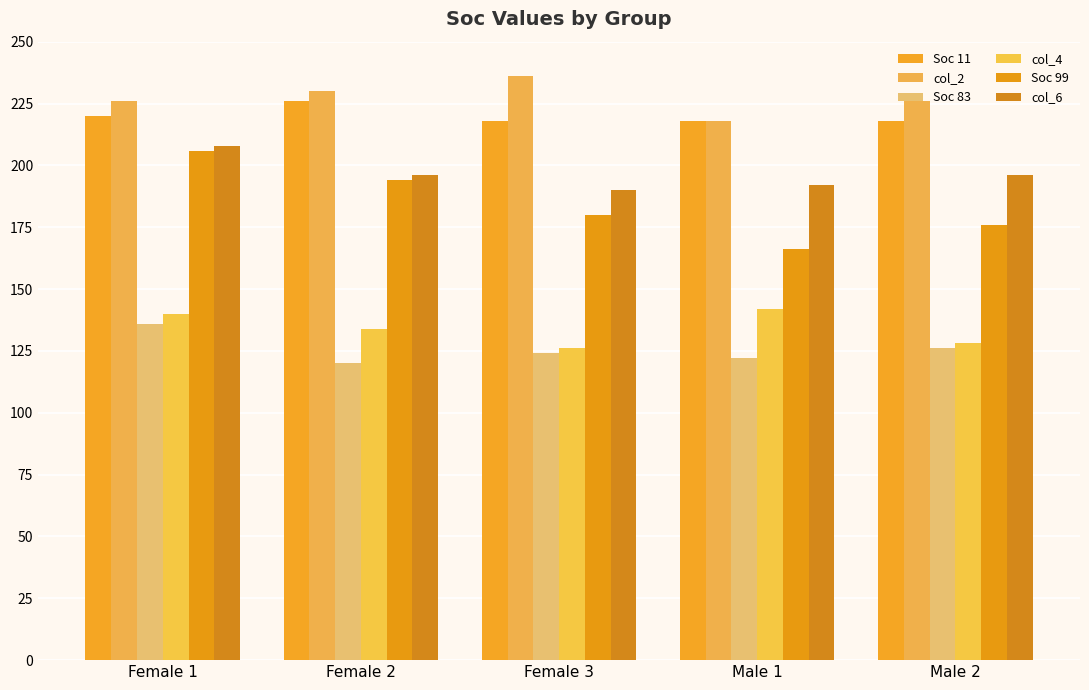

What is the difference between the highest and lowest values at Female 2?

110